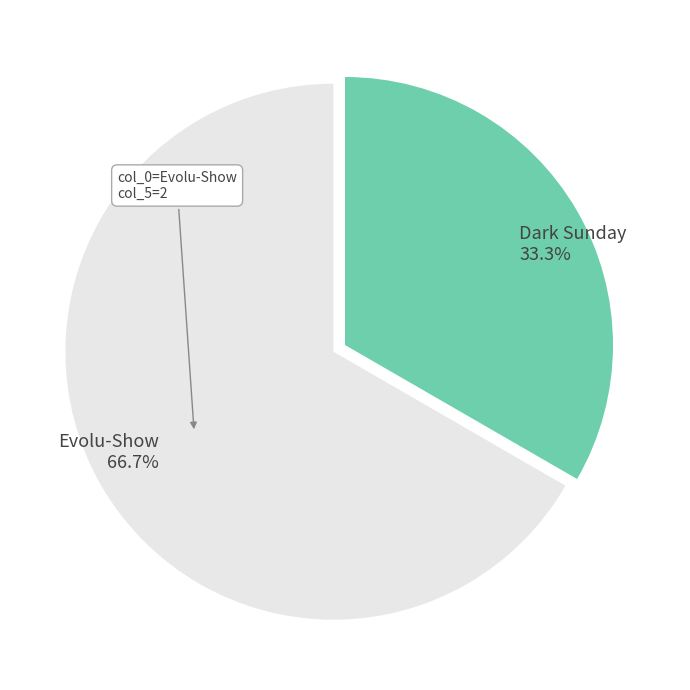

What percentage is the Dark Sunday slice, to the nearest percent?

33%